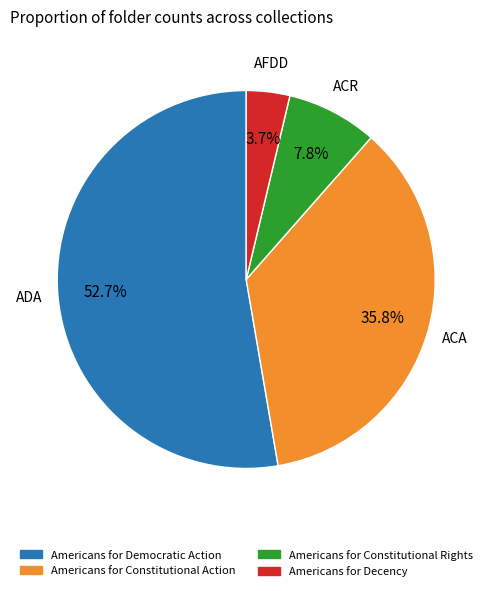

To the nearest percent, what portion does Americans for Constitutional Action represent?

36%